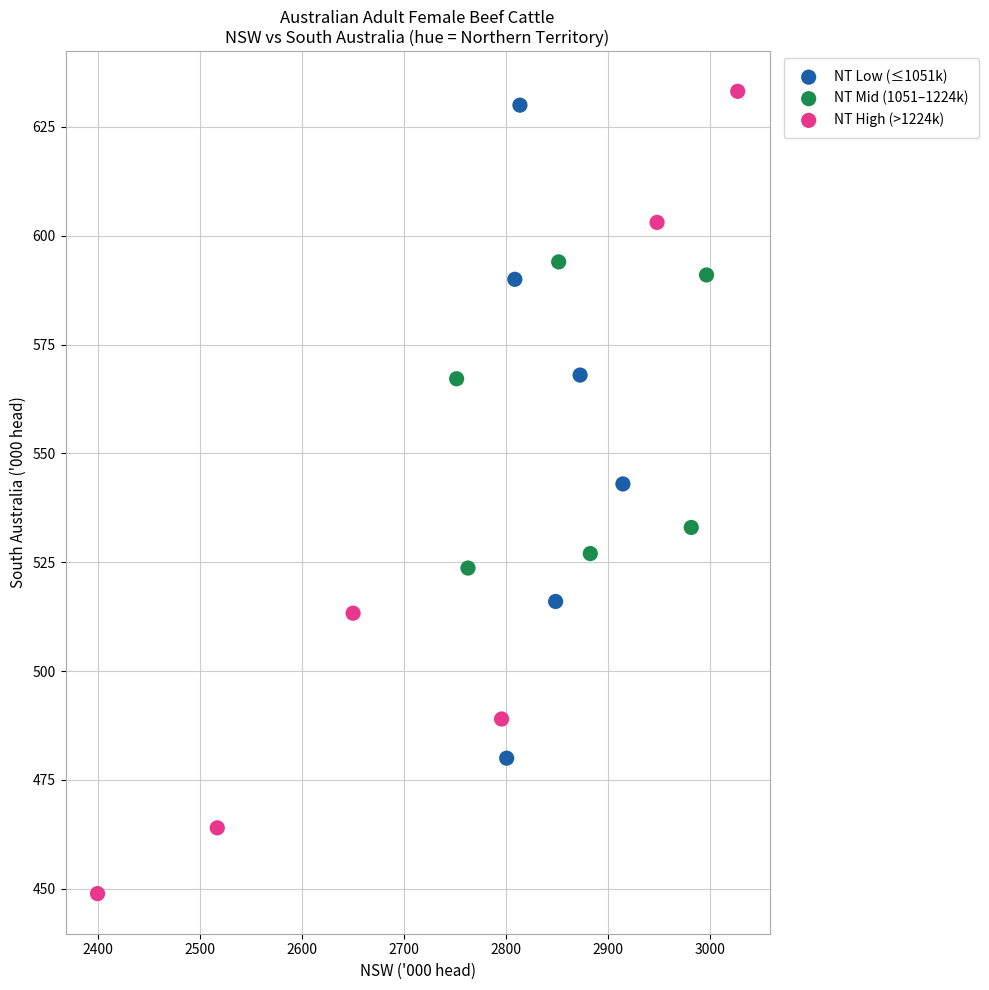

Which series has the widest spread of Y values?

NT High (>1224k)